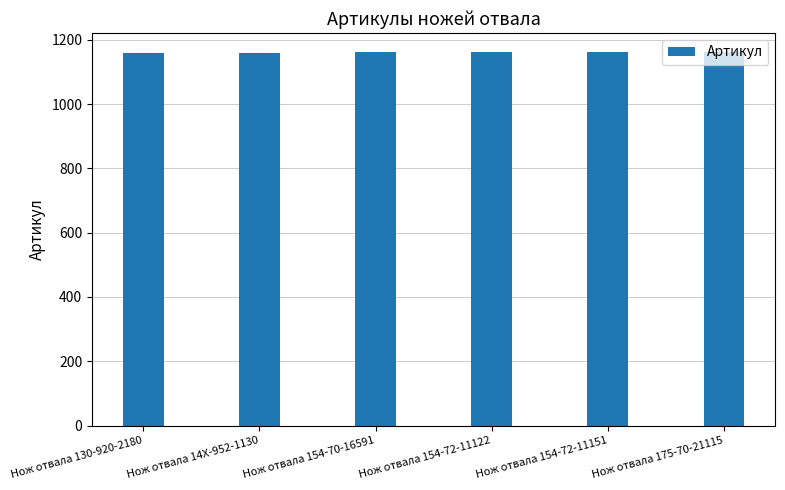

What is the ratio of the value at Нож отвала 130-920-2180 to the value at Нож отвала 175-70-21115?

1.0